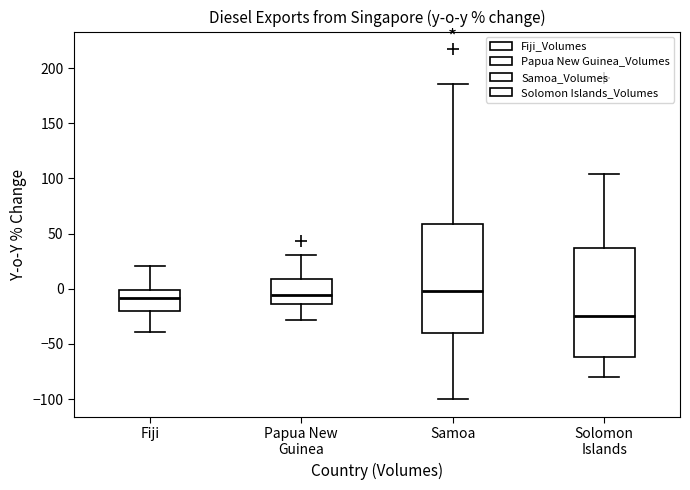

Where is the lower edge of the box for Papua New Guinea on the y-axis? The values are not printed on the chart, so give them approximately, as read against the axis.

-15